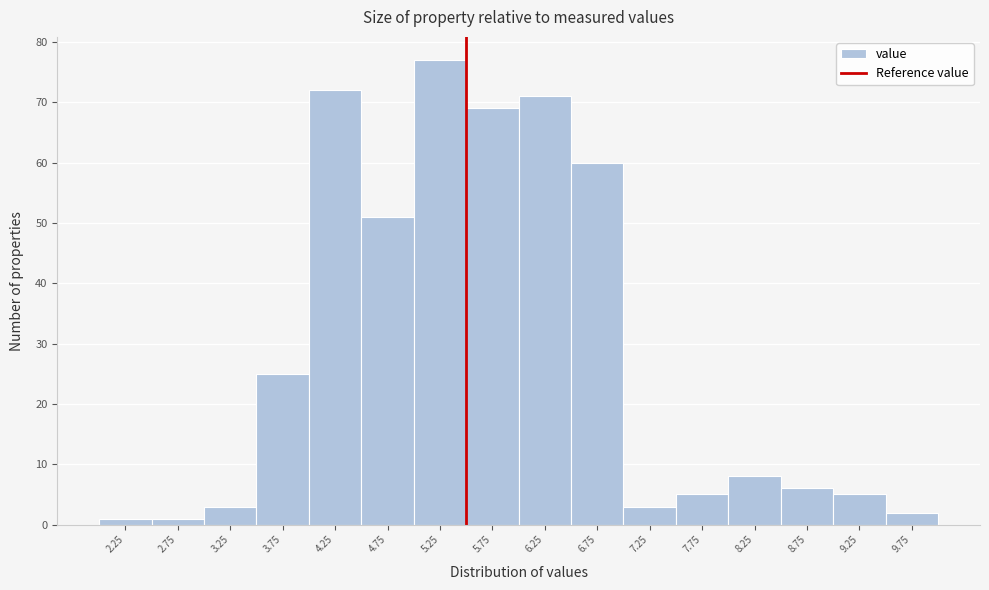

Which range on the x-axis has the tallest bar?

5.0 to 5.5